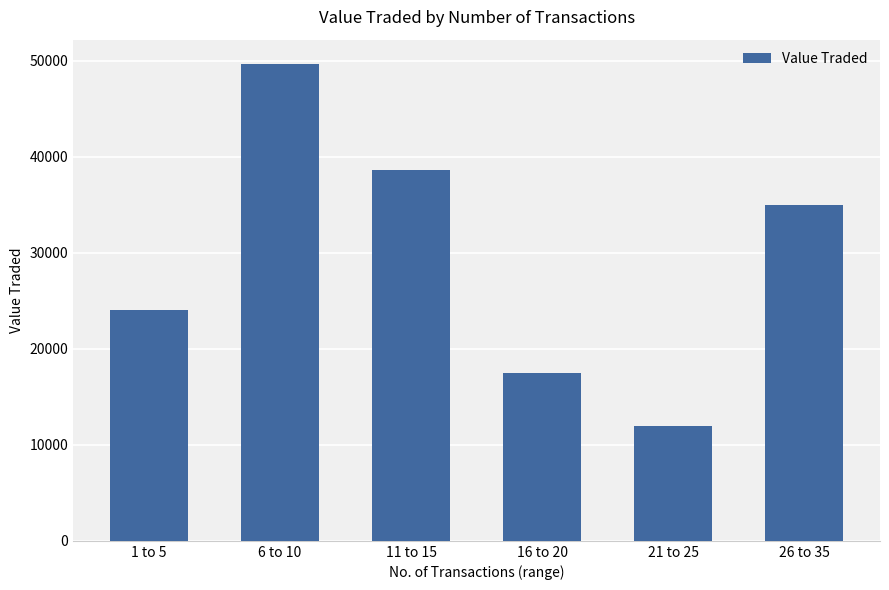

What is the difference between the values at 26 to 35 and 6 to 10?

14726